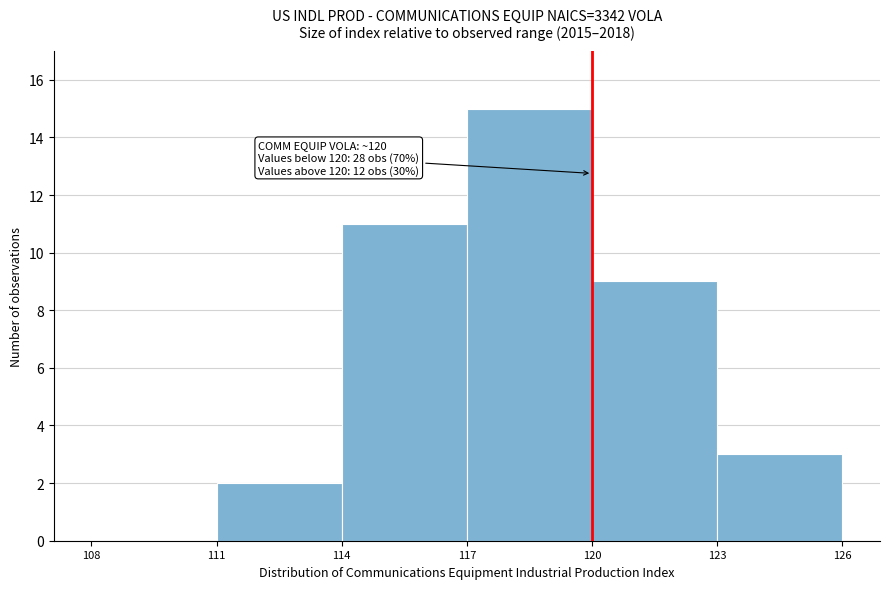

Which range on the x-axis has the tallest bar?

117 to 120